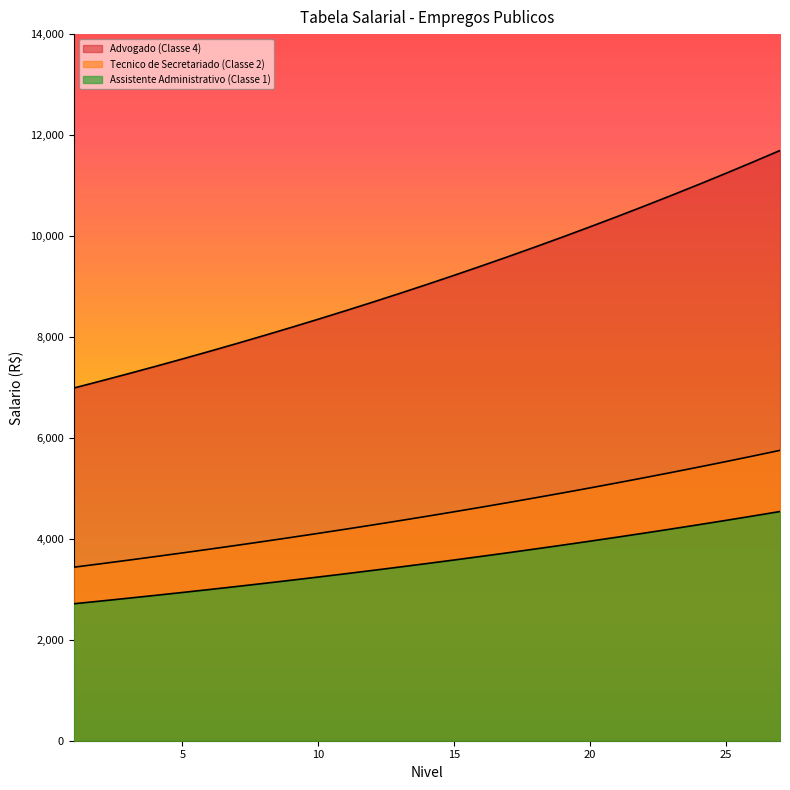

What is the average value of the Tecnico de Secretariado (Classe 2) series?

4500.1